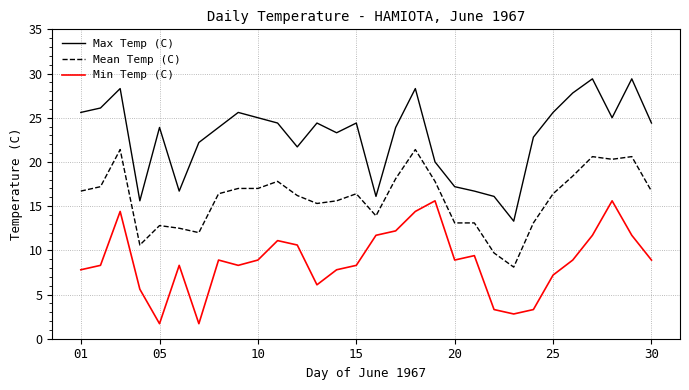

Does the chart display data point markers on the line(s)?

No